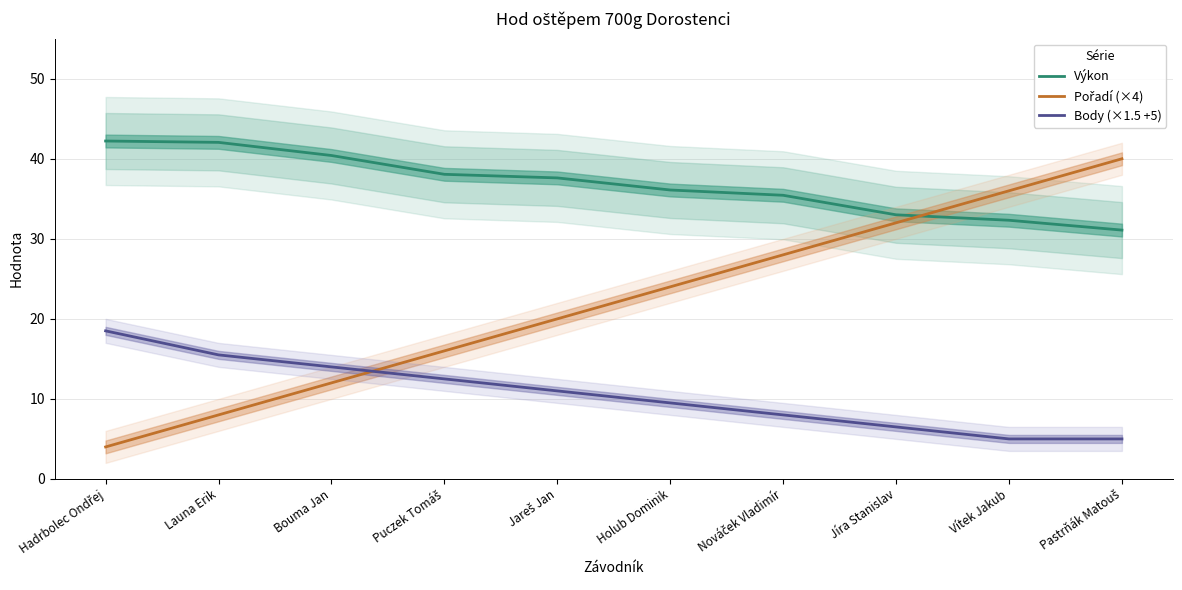

How many times do Pořadí (×4) and Výkon cross each other?

1